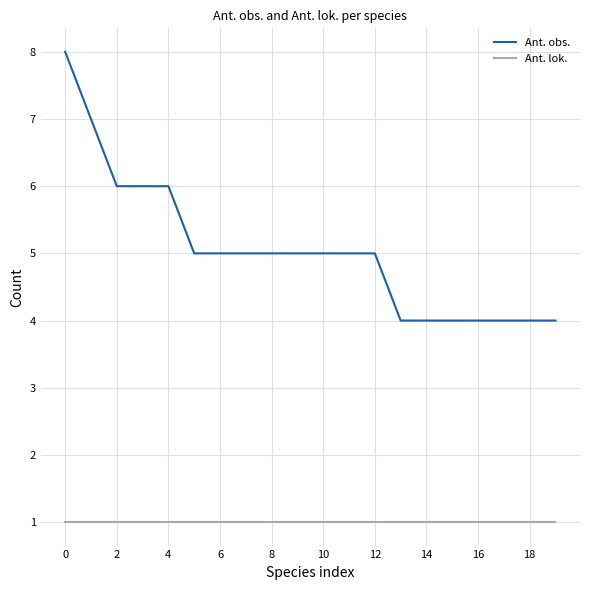

List the series in order of their peak value, lowest first.

Ant. lok., Ant. obs.